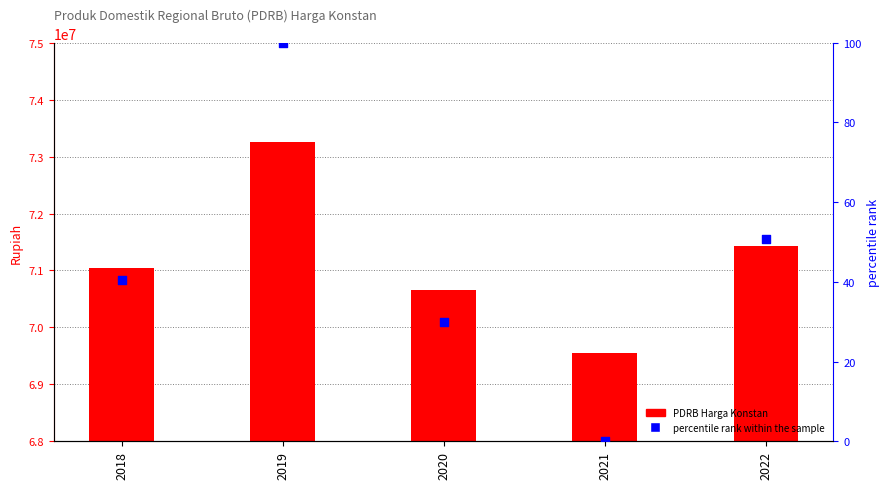

Which series has the widest spread of Y values?

PDRB Harga Konstan